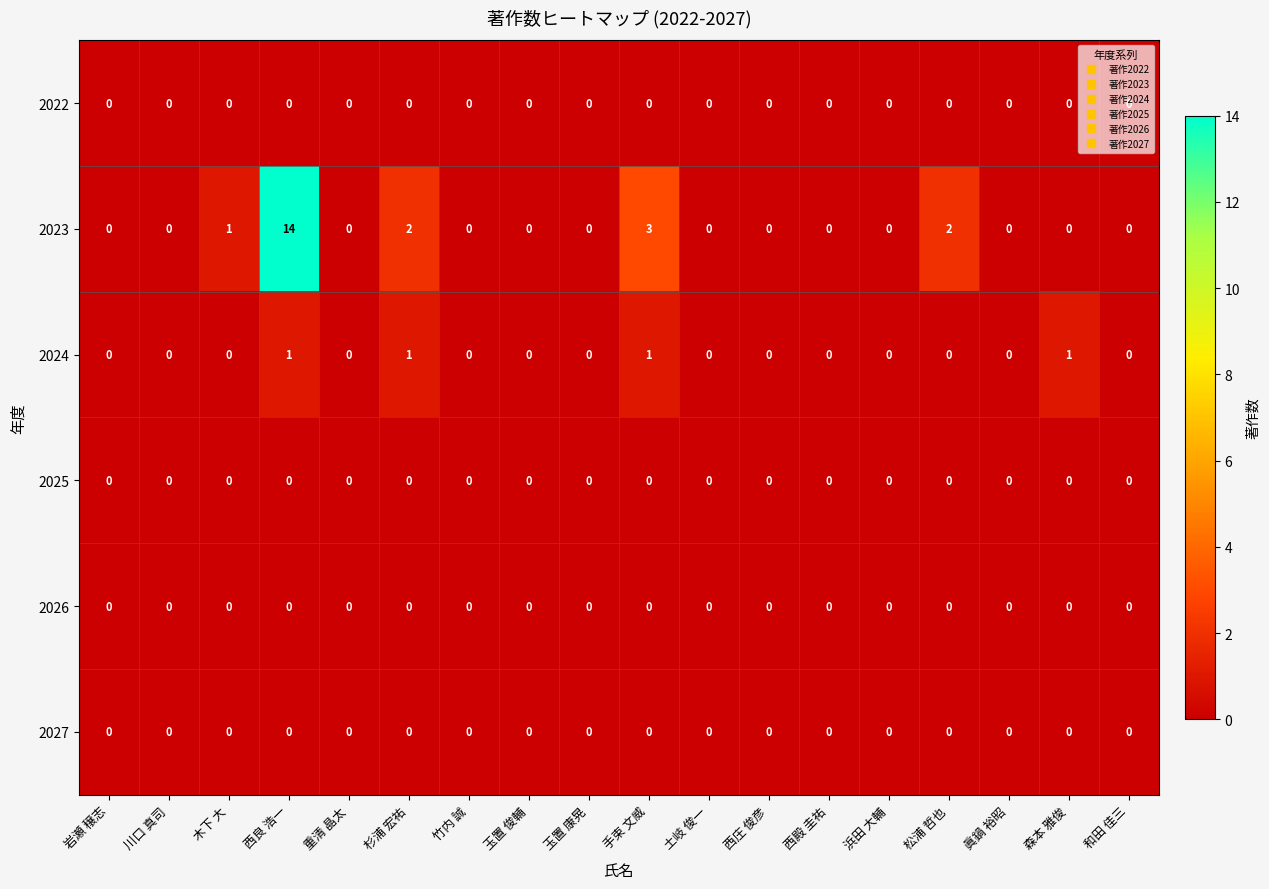

Which series has the largest range (max minus min)?

2023